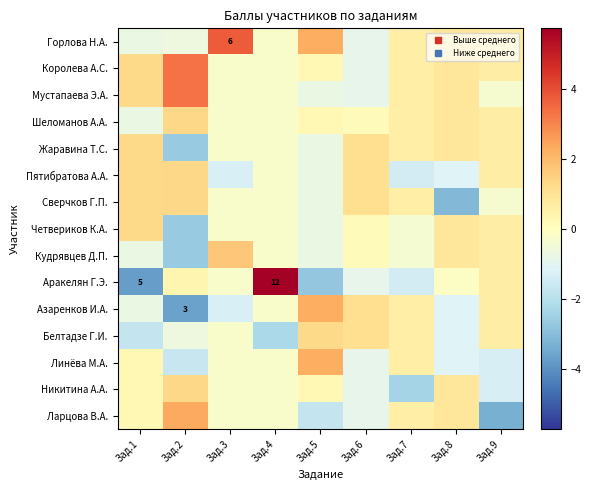

What is the approximate value of Азаренков И.А. at Зад.5?

2.3